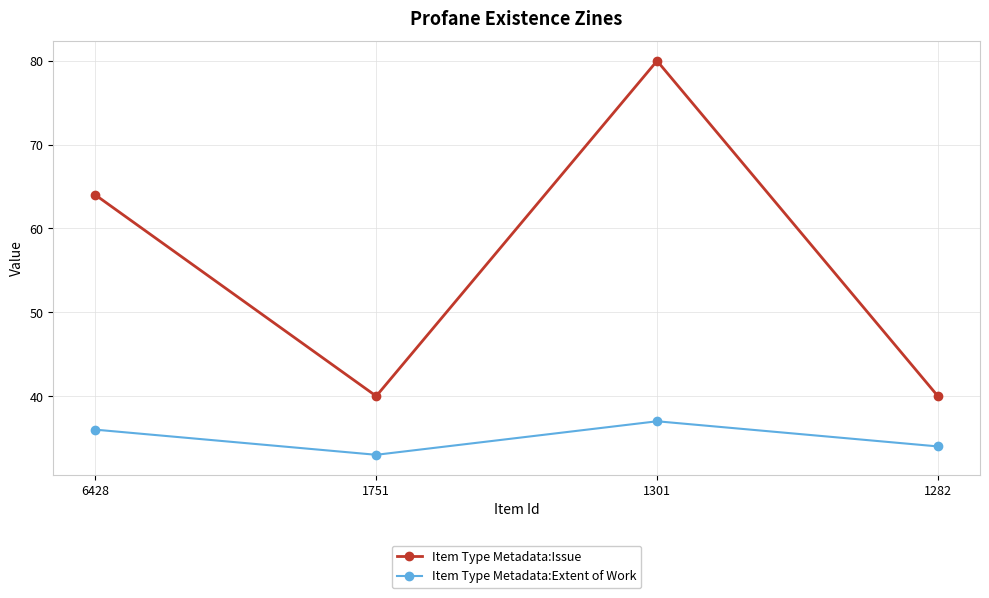

Where is the first local maximum for Item Type Metadata:Extent of Work?

1301